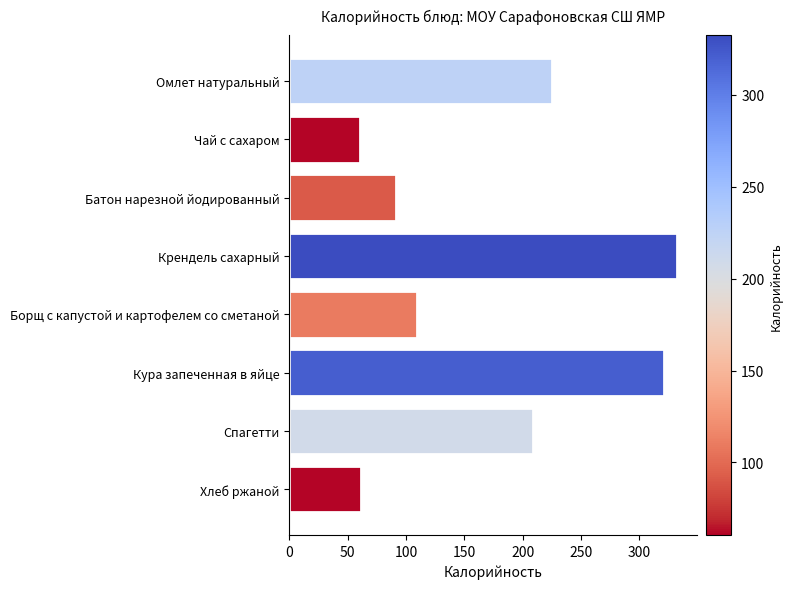

The chart shows a value of 474.3 at Крендель сахарный. True or false?

False